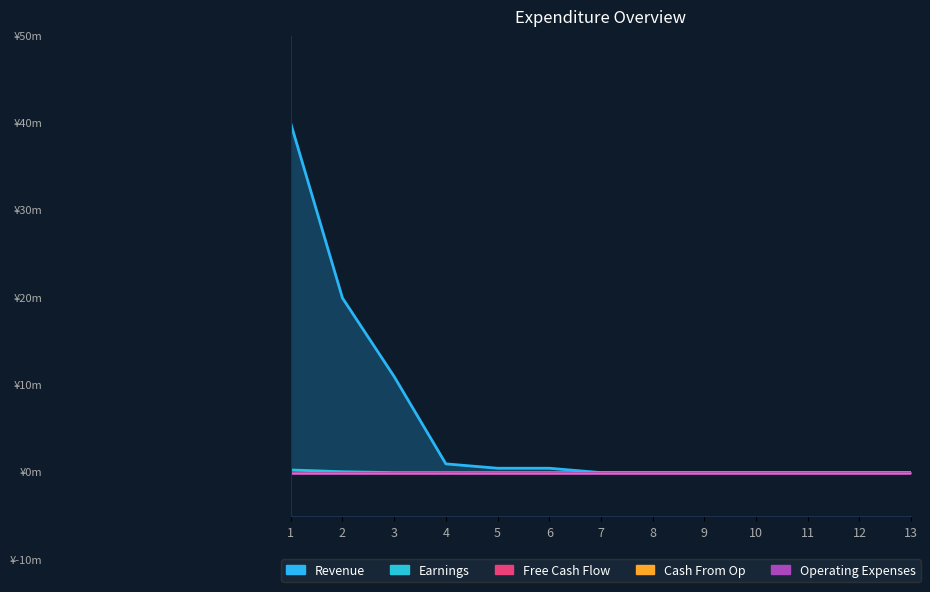

The Revenue series shows 18.7 at 3. True or false?

False